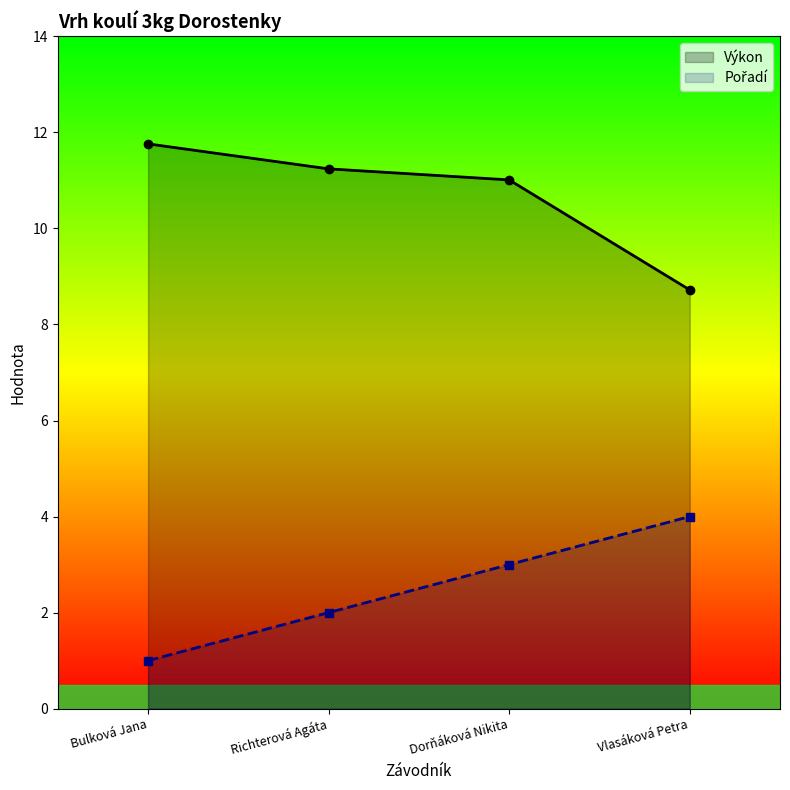

Which category has the highest value across all series?

Bulková Jana